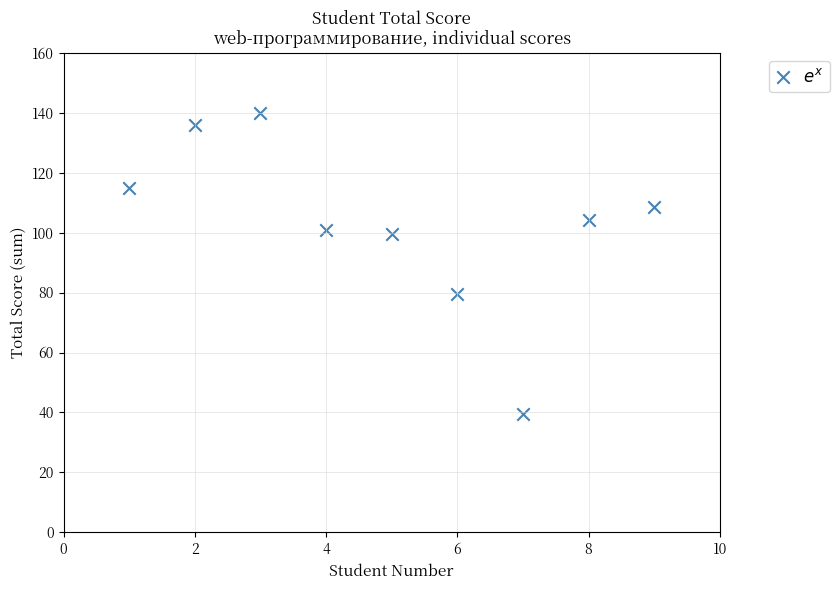

What is the range of X values (max minus min)?

8.0